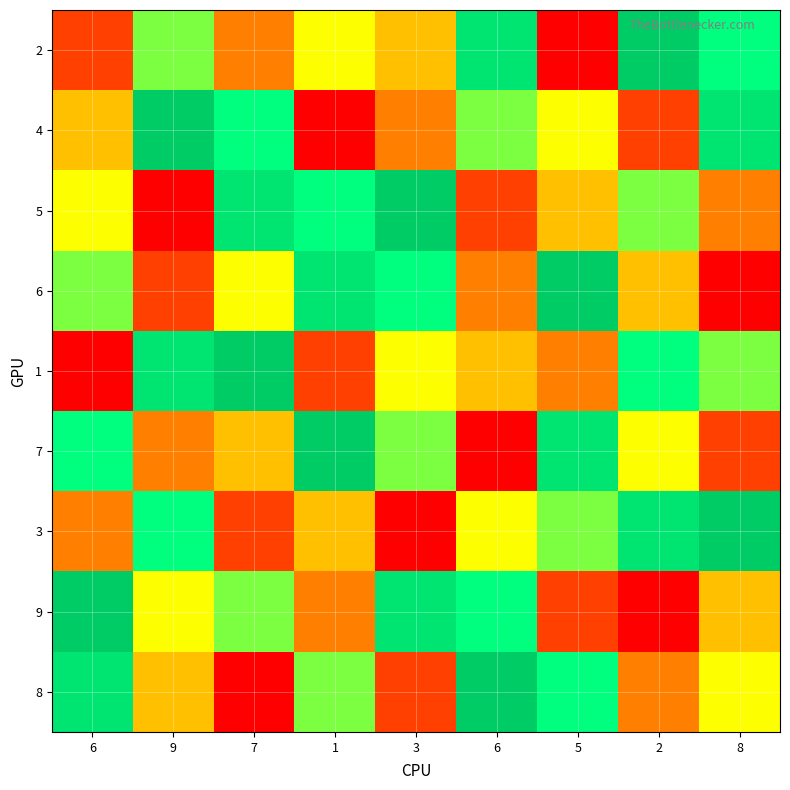

Which label corresponds to the smallest value in the chart?

5